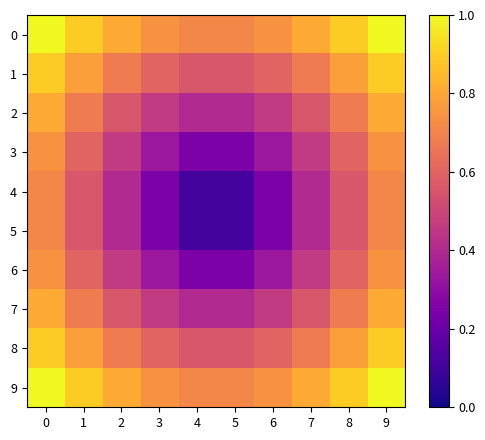

Rank the series by their maximum value, from lowest to highest.

4, 5, 3, 6, 2, 7, 1, 8, 0, 9